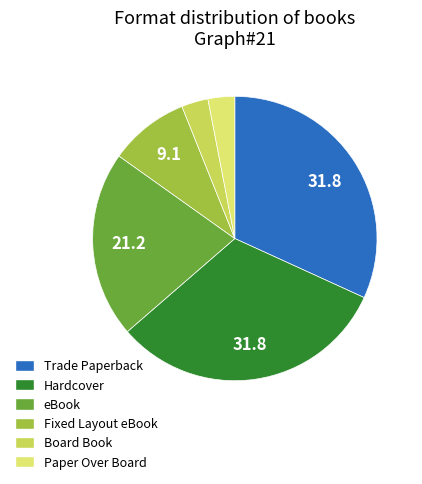

What portion of the pie excludes Paper Over Board?

97.0%